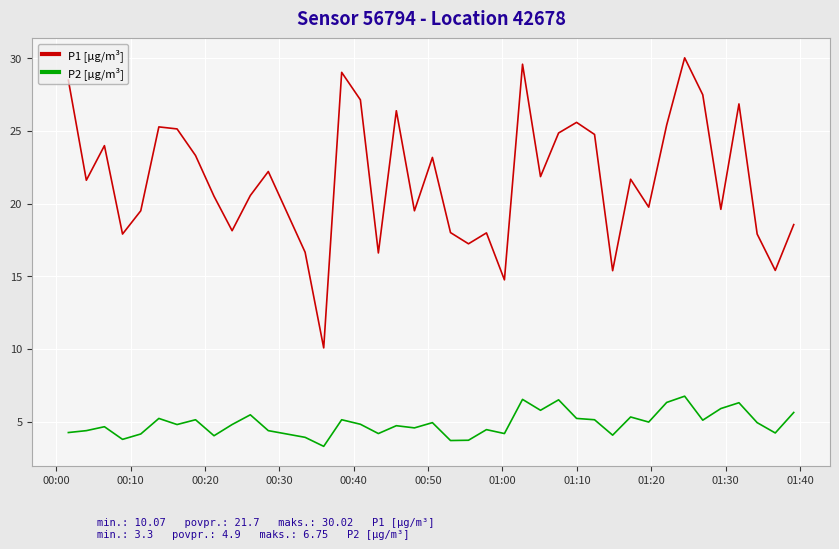

How many lines are shown in the chart?

2